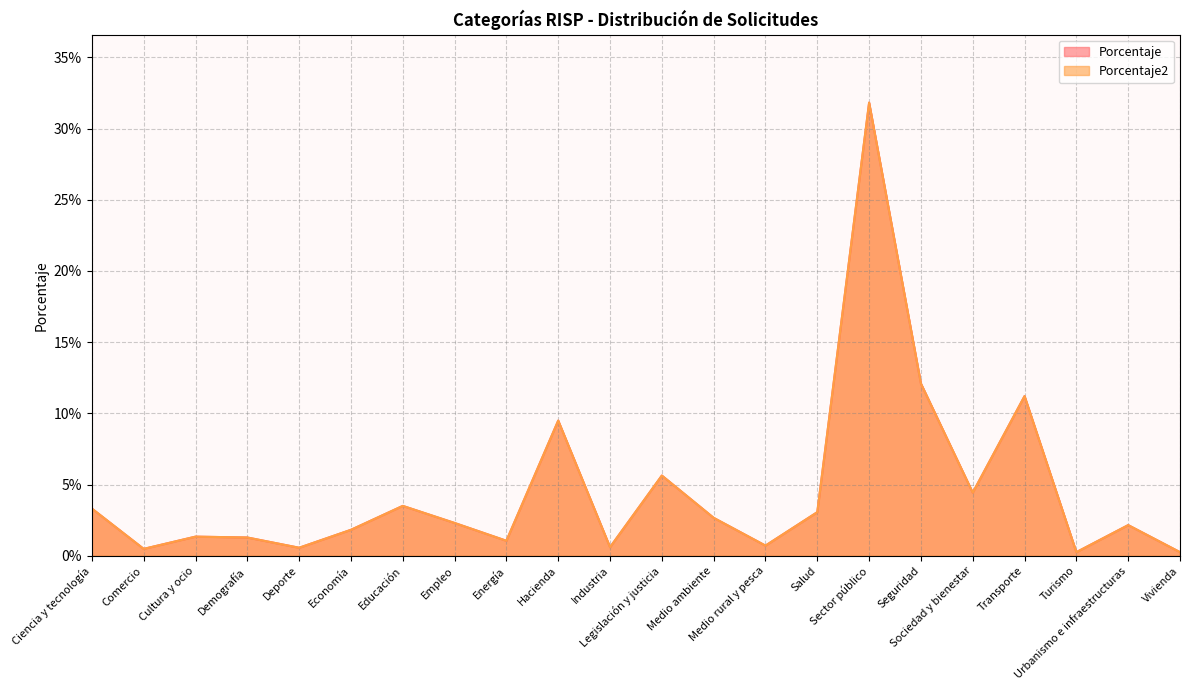

What is the label of the 16th point from the right?

Educación